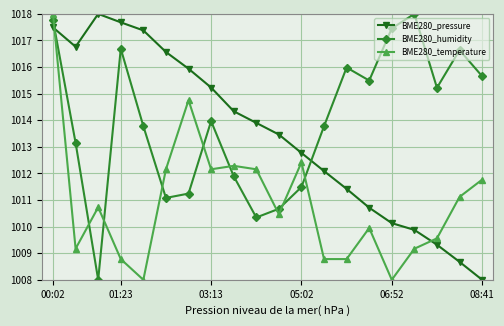

Which series has the largest total across all categories?

BME280_humidity